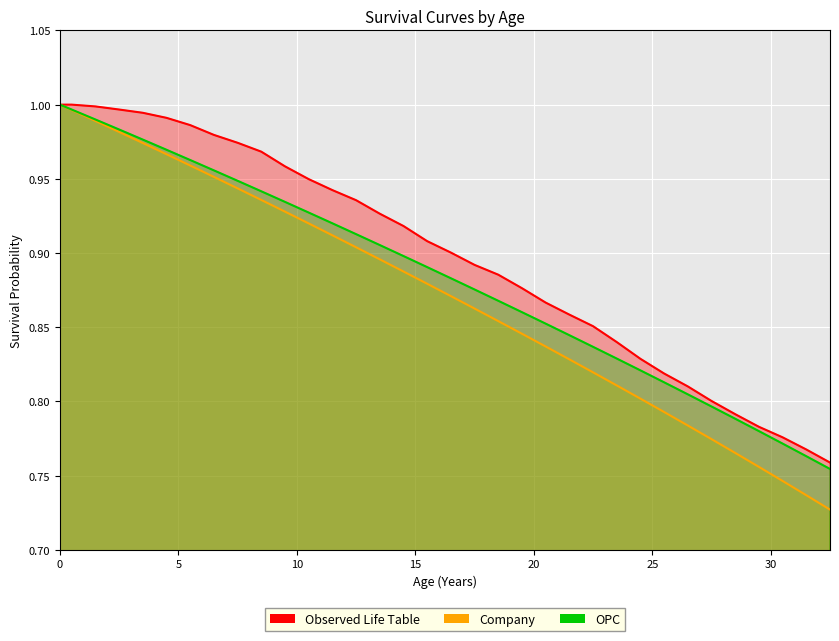

Between 0 and 29.5, which series saw the biggest shift?

Company